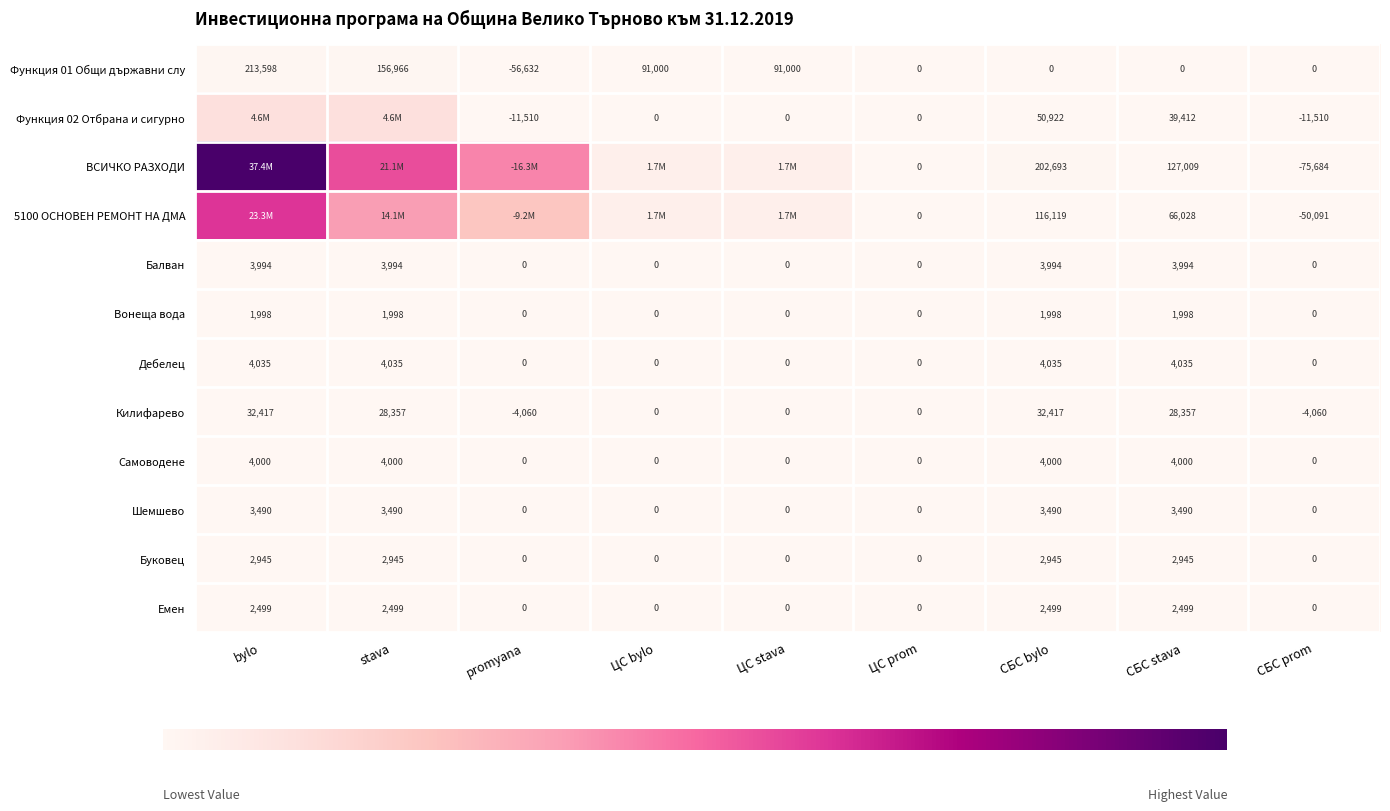

Is the value of Дебелец at promyana greater than the value of Балван at СБС bylo?

No